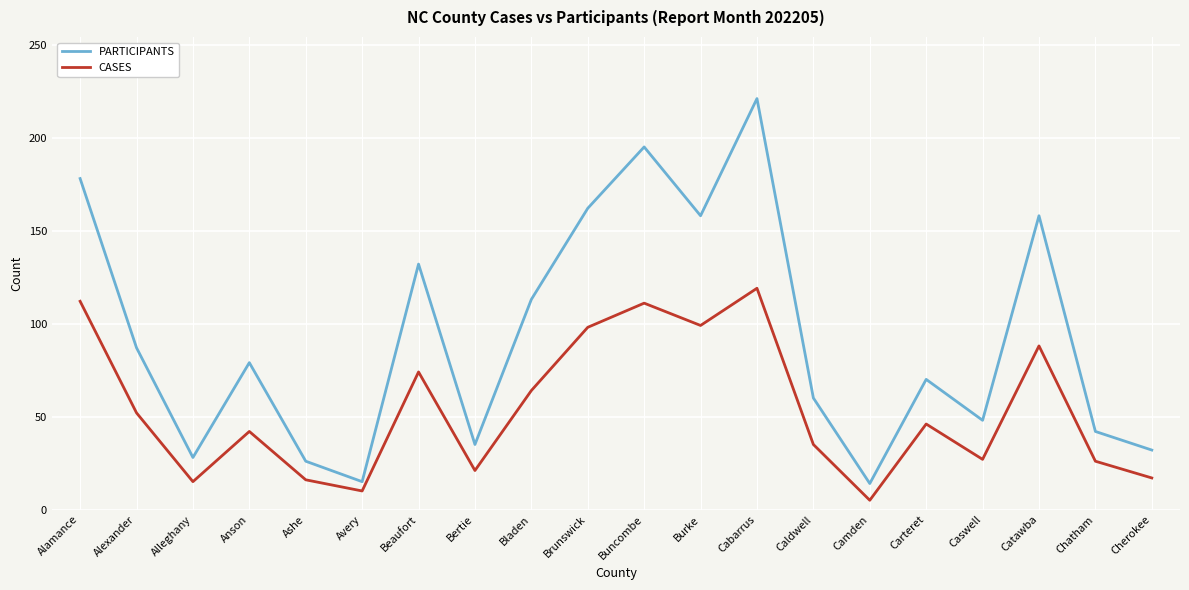

The value of CASES at Chatham is 36. True or false?

False